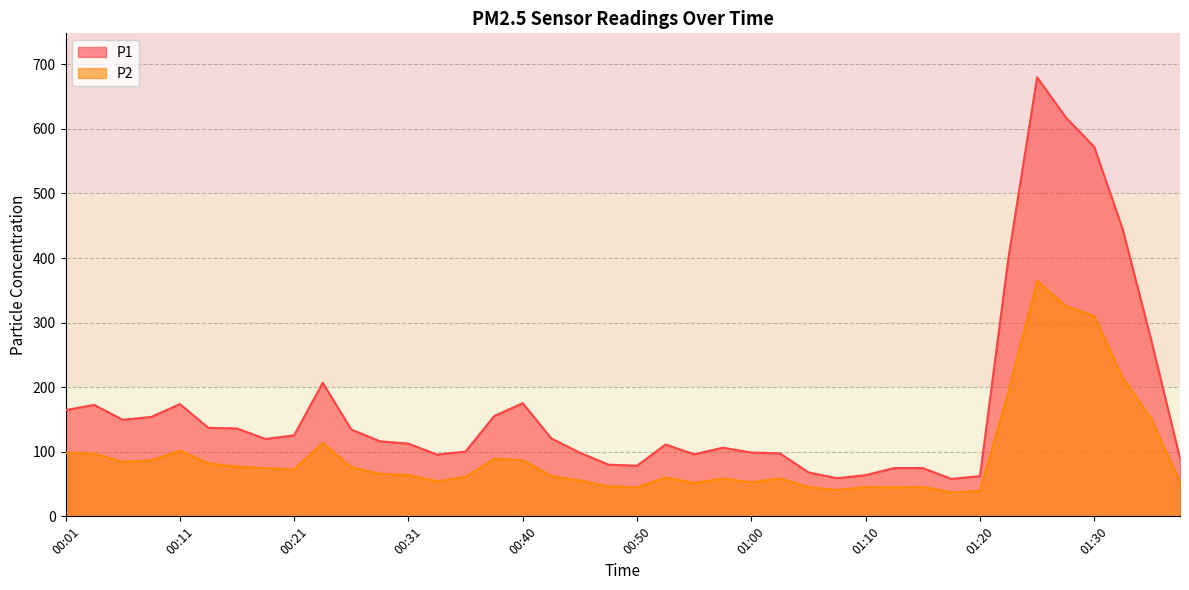

What is the smallest value displayed?

37.2